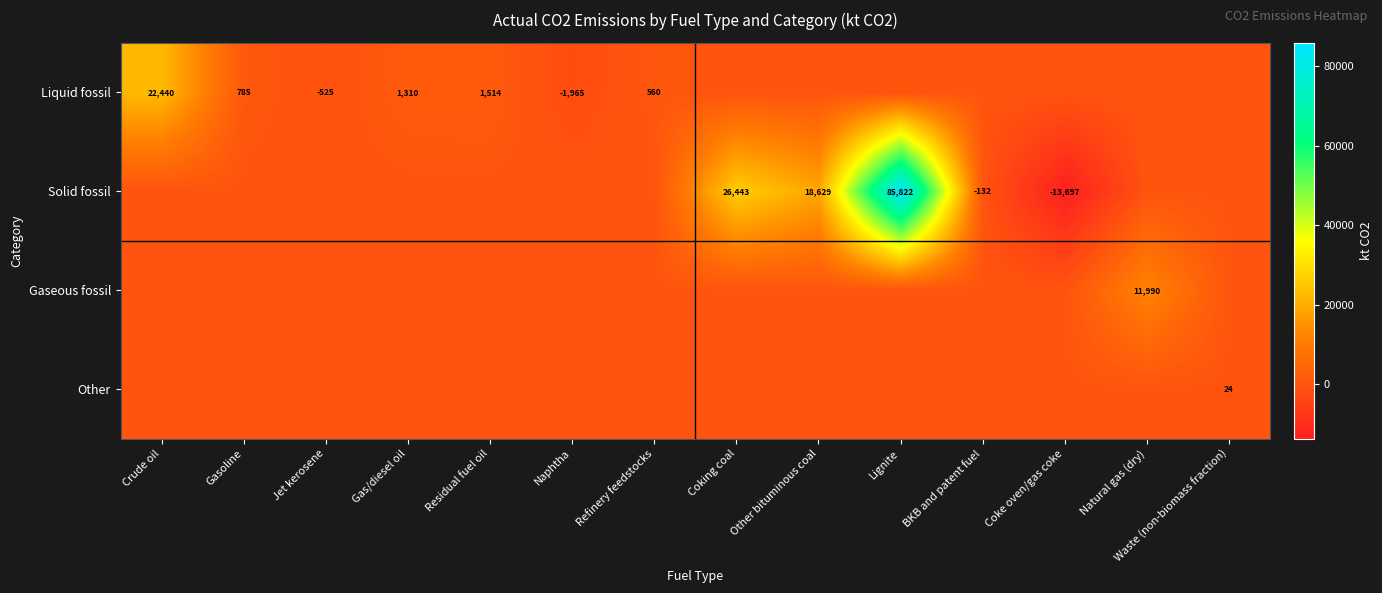

True or false: Solid fossil has a value of -13697 at Coke oven/gas coke.

True